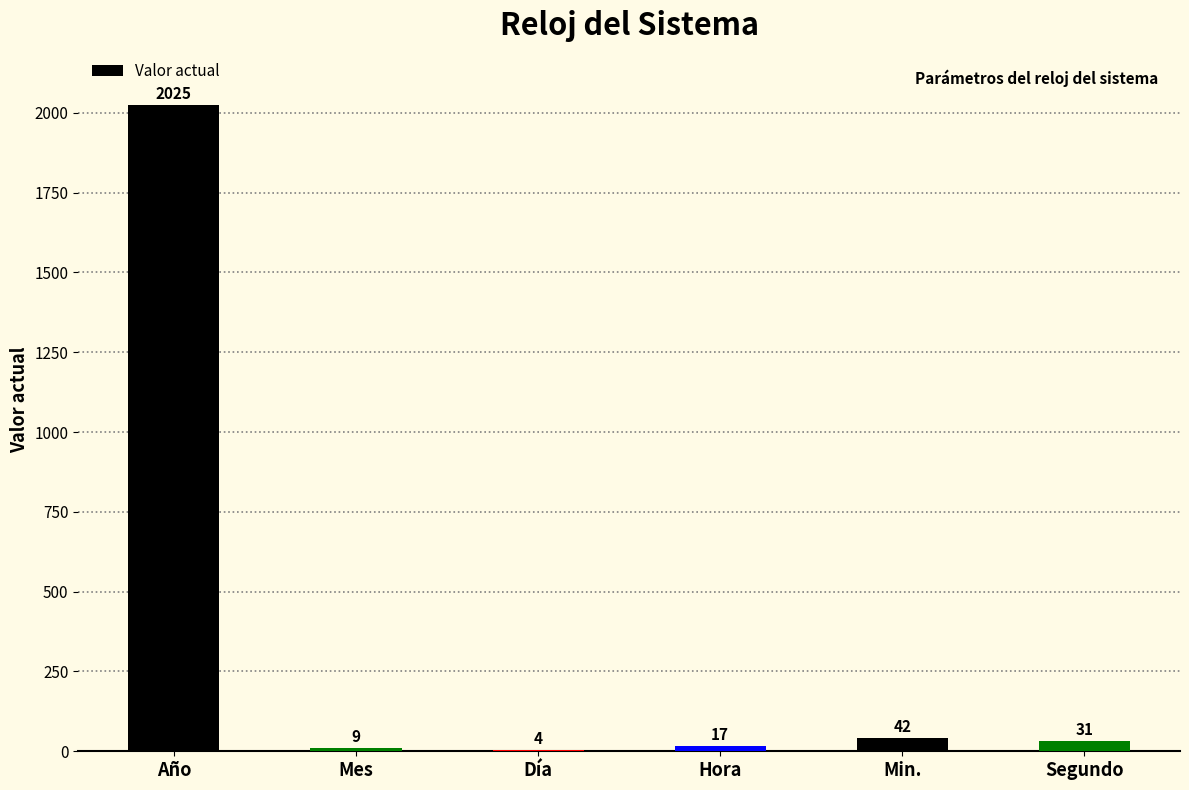

What is the average value?

355